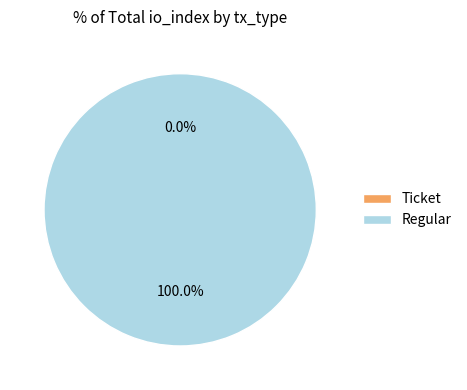

What percentage is the Regular slice, to the nearest percent?

100%